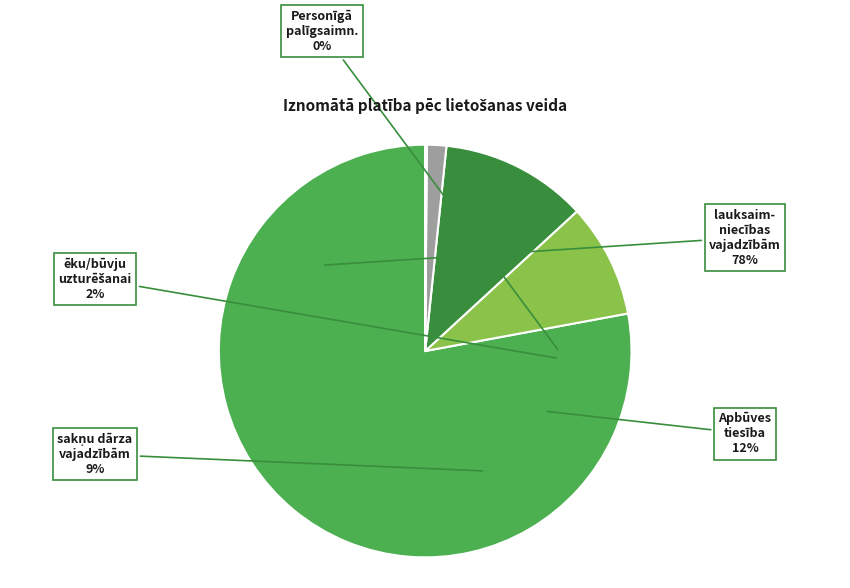

Is it true that Personīgā palīgsaimniecība is 0% of the pie?

True